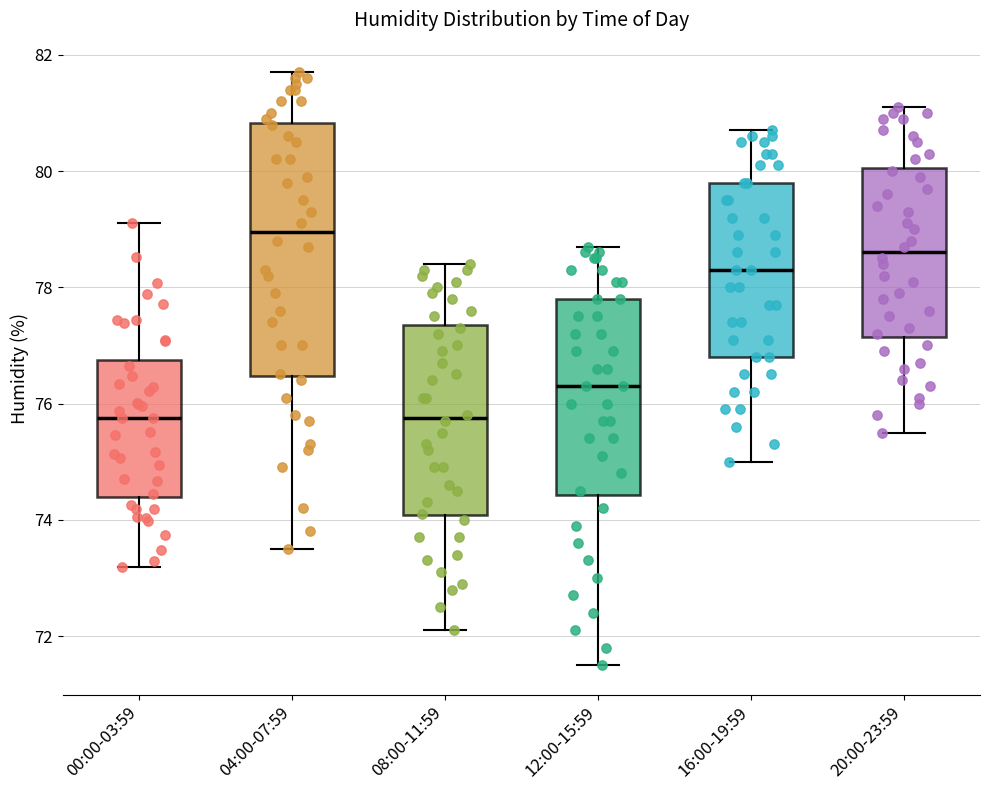

Which box is the tallest, from its lower edge to its upper edge?

04:00-07:59